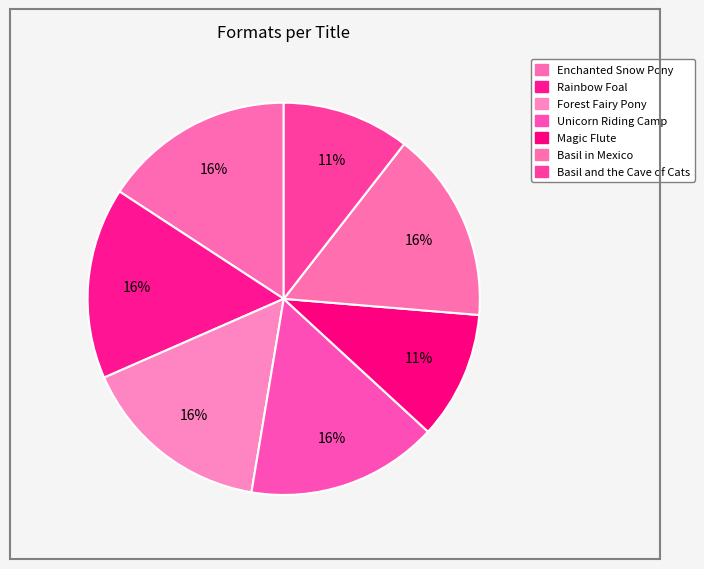

What is the smallest slice in the pie chart?

Magic Flute